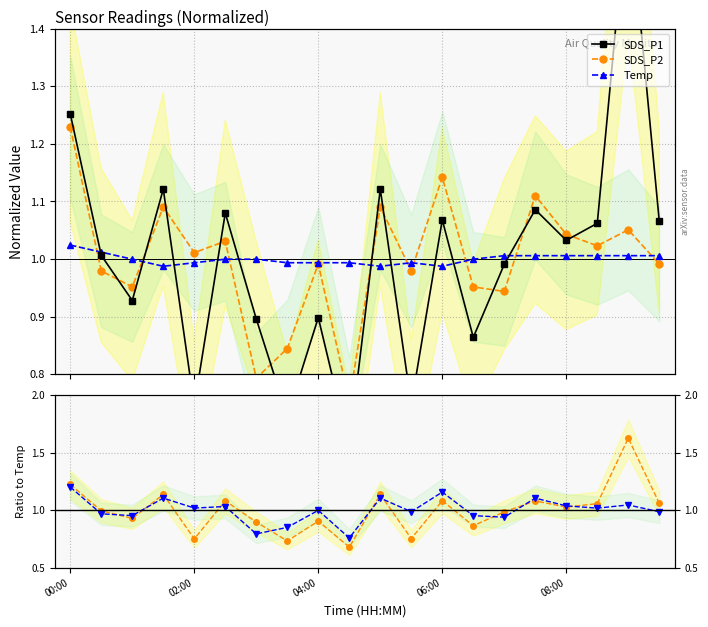

How many values in the SDS_P1 / Temp series exceed 1?

10